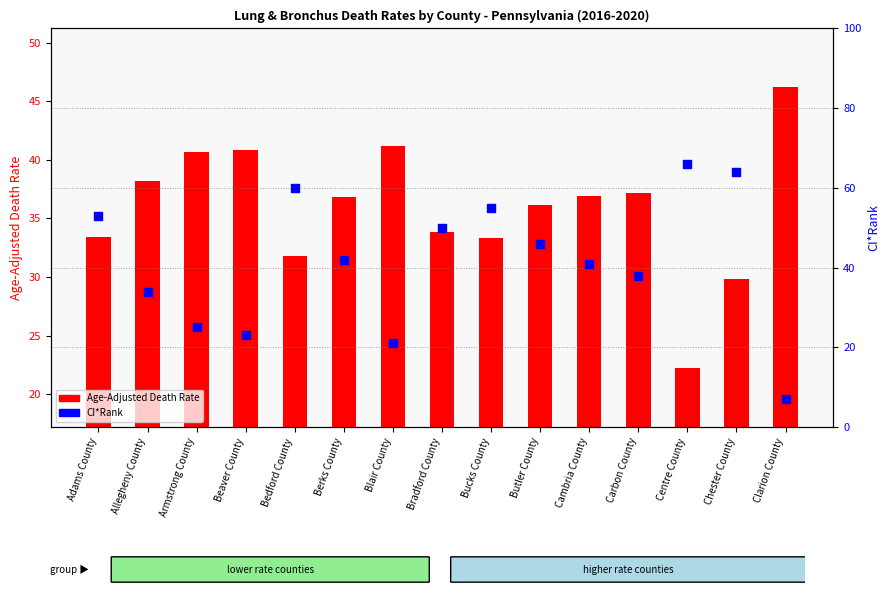

Is the value of Age-Adjusted Death Rate at Carbon County greater than the value of CI*Rank at Bedford County?

No